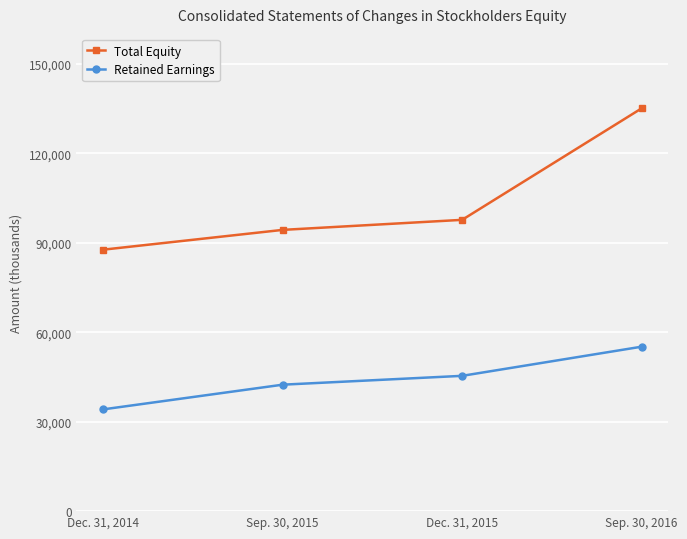

Read the Retained Earnings value at Dec. 31, 2014.

34126